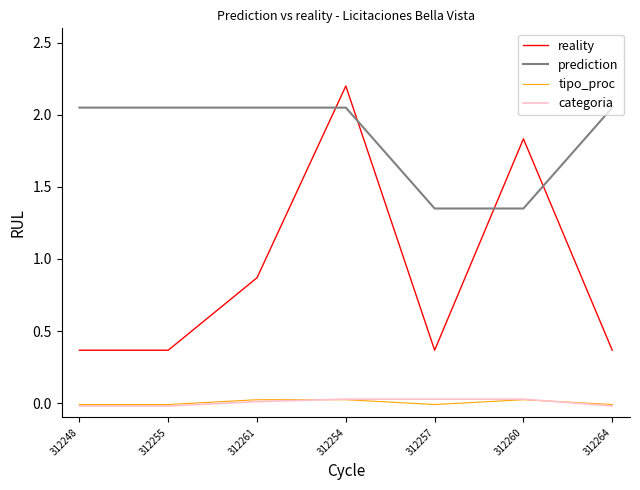

What is the sum of the prediction values at 312257 and 312261?

3.4